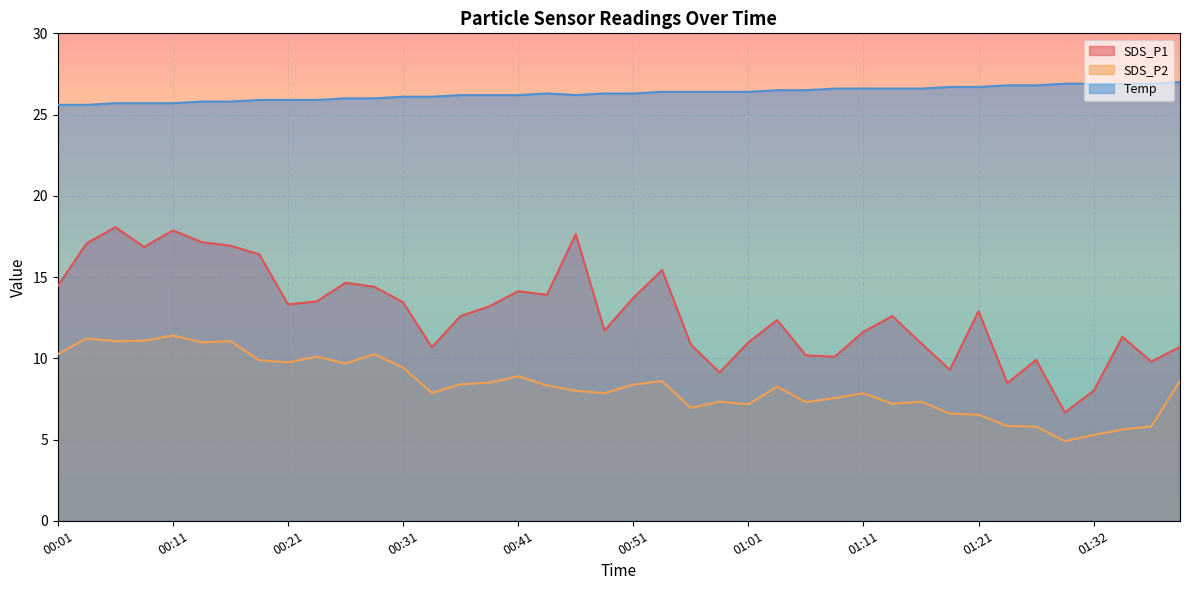

True or false: Temp has a value of 9.0 at 01:32.

False